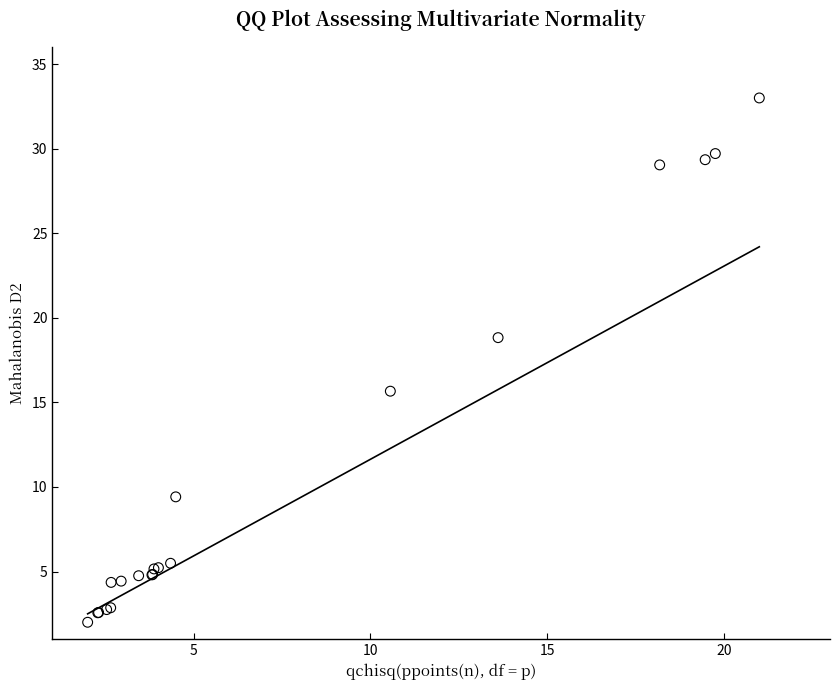

What Y value in the scatter plot is closest to 17?

15.7